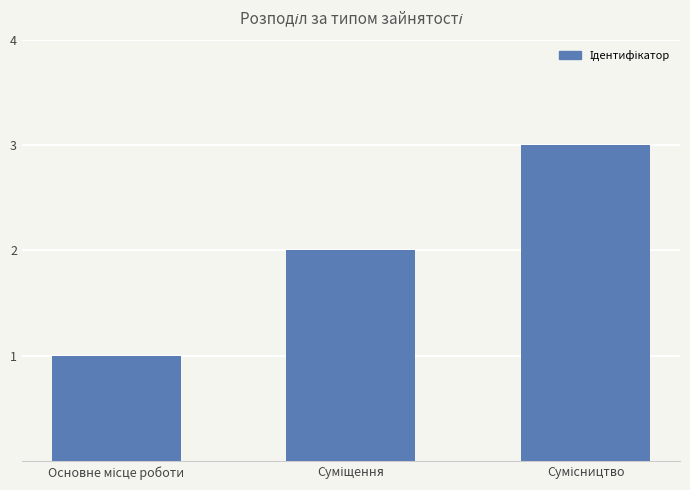

What is the greatest value displayed?

3